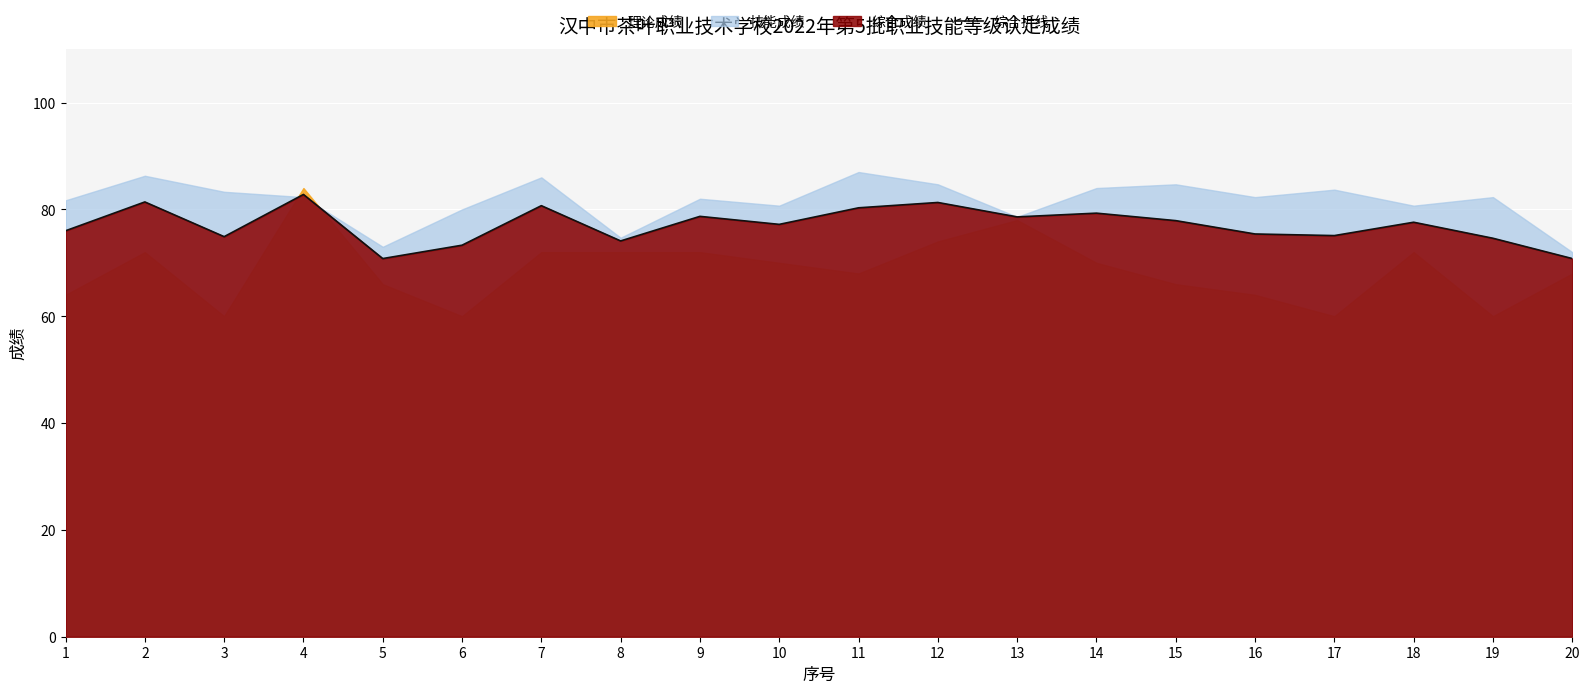

What is the approximate value at 20?

70.8